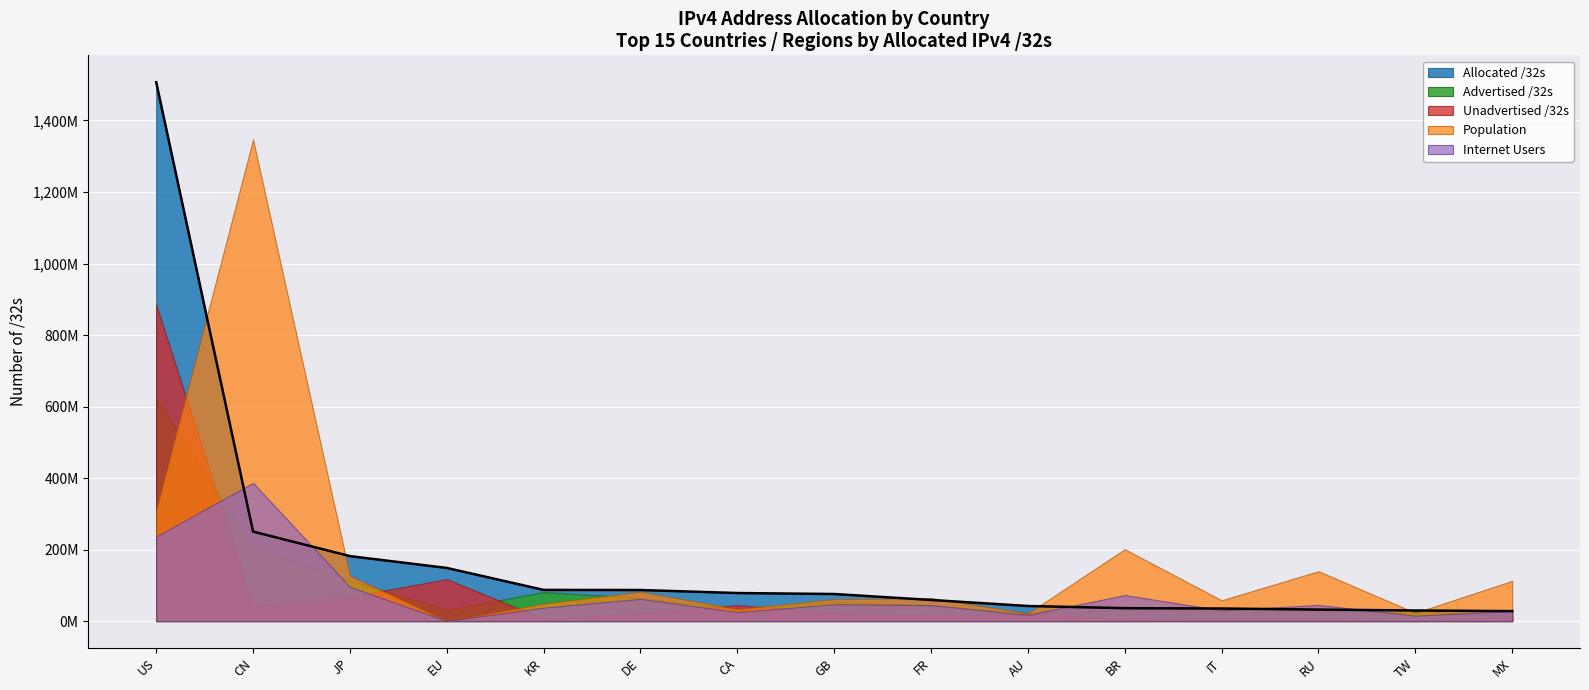

In population, how many points are lower than both neighbors (excluding endpoints)?

5